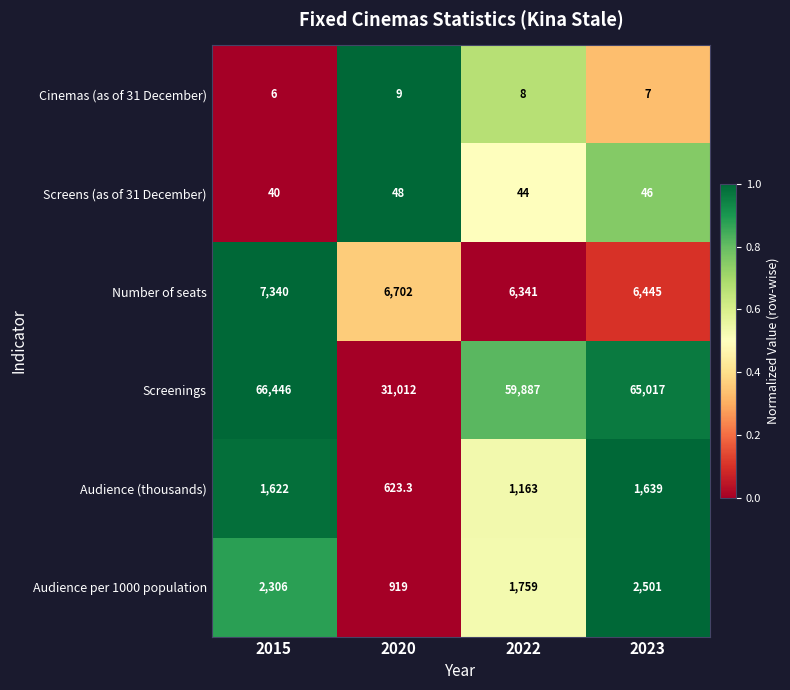

At 2022, list the series in order from largest to smallest.

Screenings, Number of seats, Audience per 1000 population, Audience (thousands), Screens (as of 31 December), Cinemas (as of 31 December)